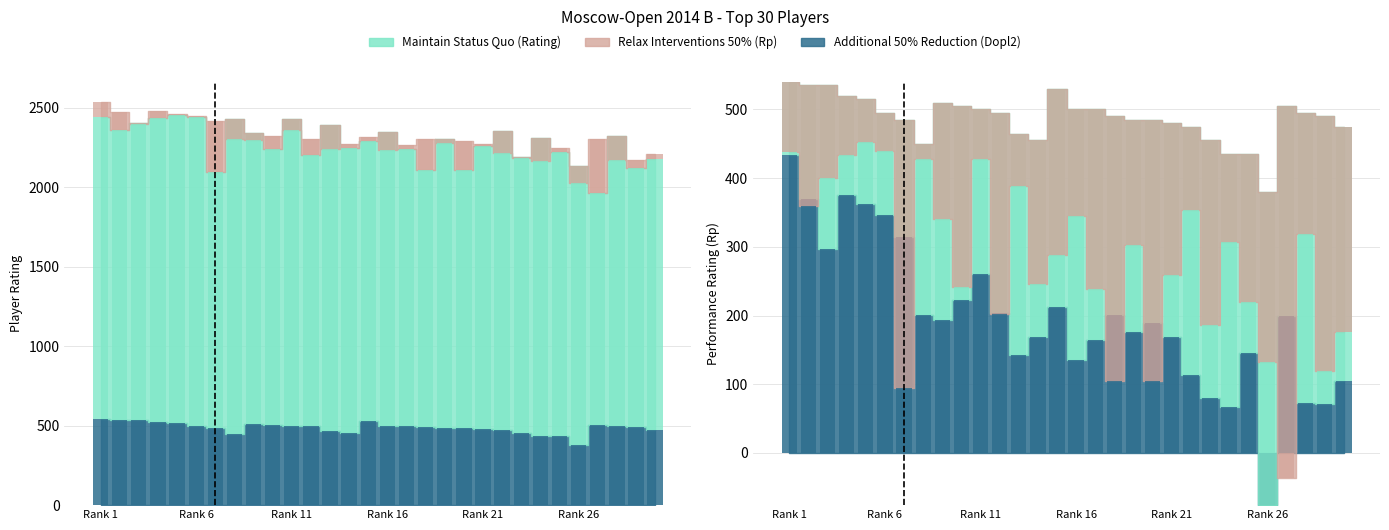

At which label is Relax Interventions 50% (Rp) closest to 179?

19